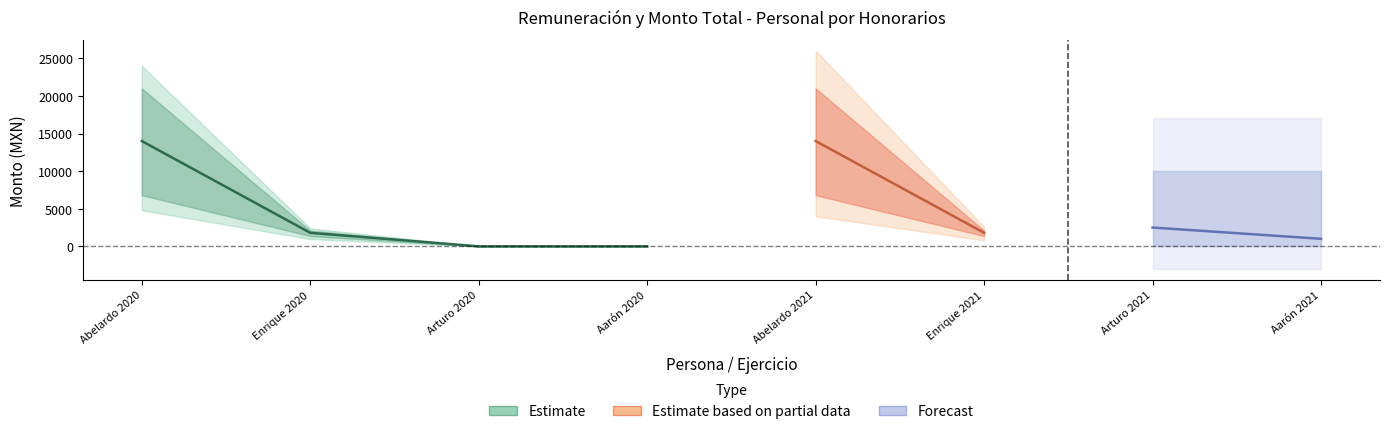

The value of Remuneración mensual bruta at Arturo 2021 is -6121. True or false?

False